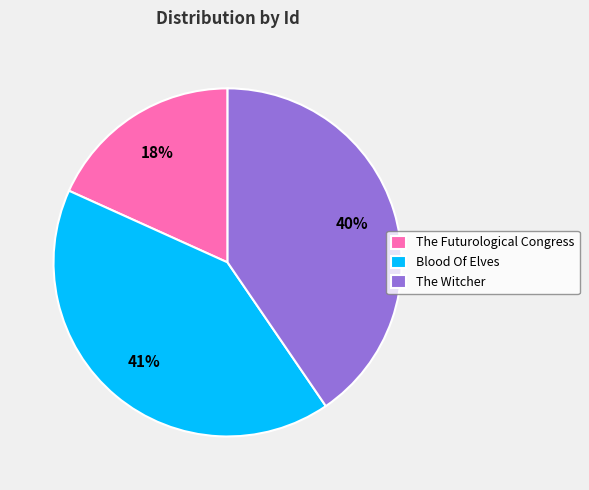

Which category has the smallest portion of the pie?

The Futurological Congress